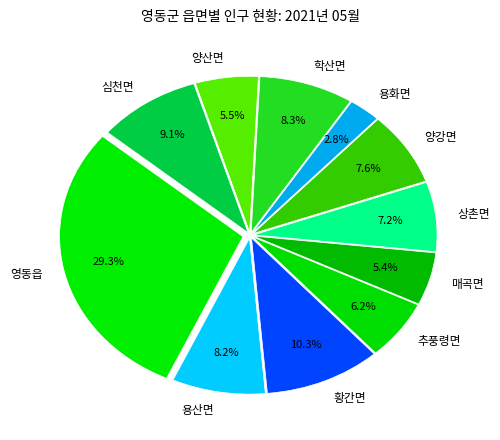

Do 영동읍 and 학산면 together represent more than half of the pie?

No